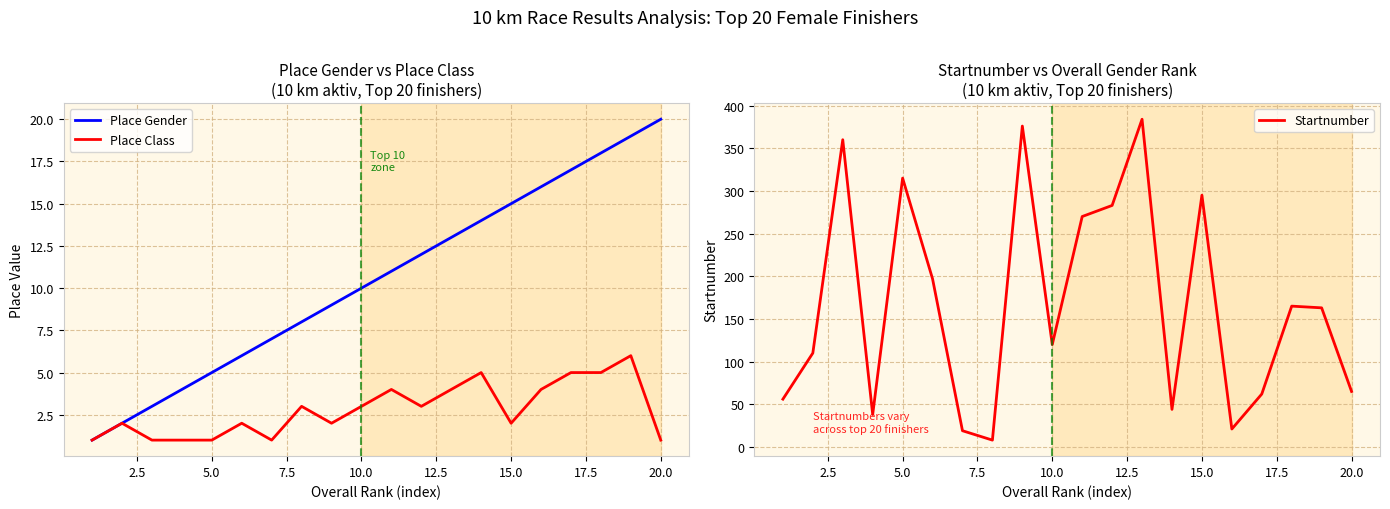

The Place Class series shows 2 at 15.0. True or false?

True